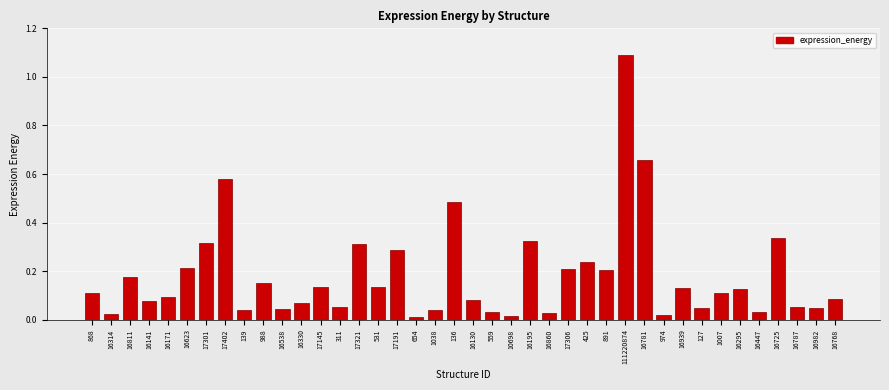

Read the value at 111220874.

1.1